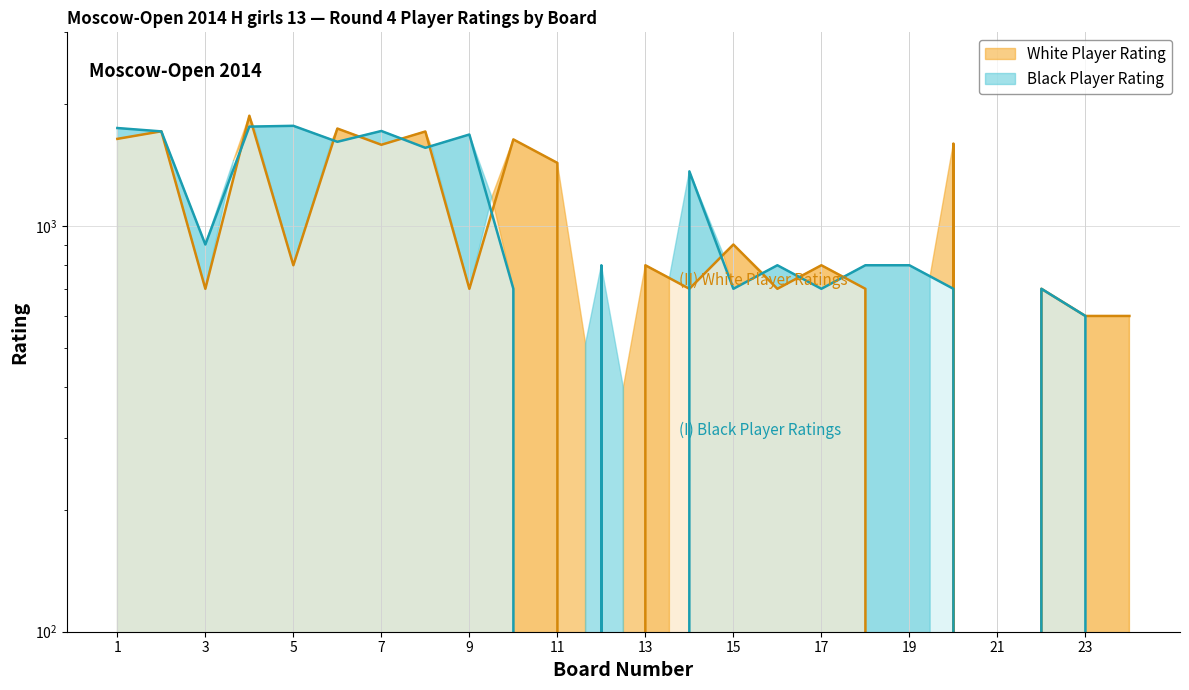

What is the sum of the White Player Rating values at 12 and 6?

1738